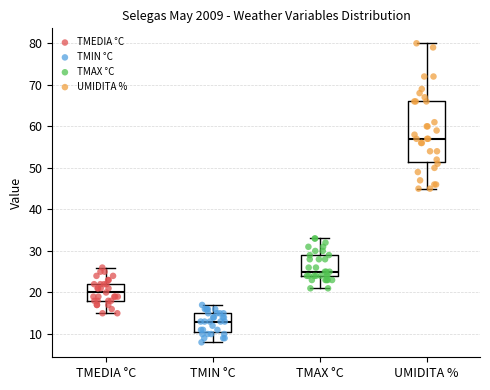

Comparing the boxes themselves (not the whiskers), which one is the tallest?

UMIDITA %